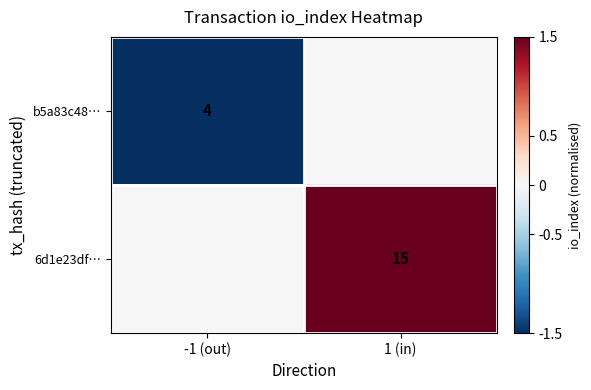

Is it true that b5a83c48… equals 4 at -1 (out)?

True